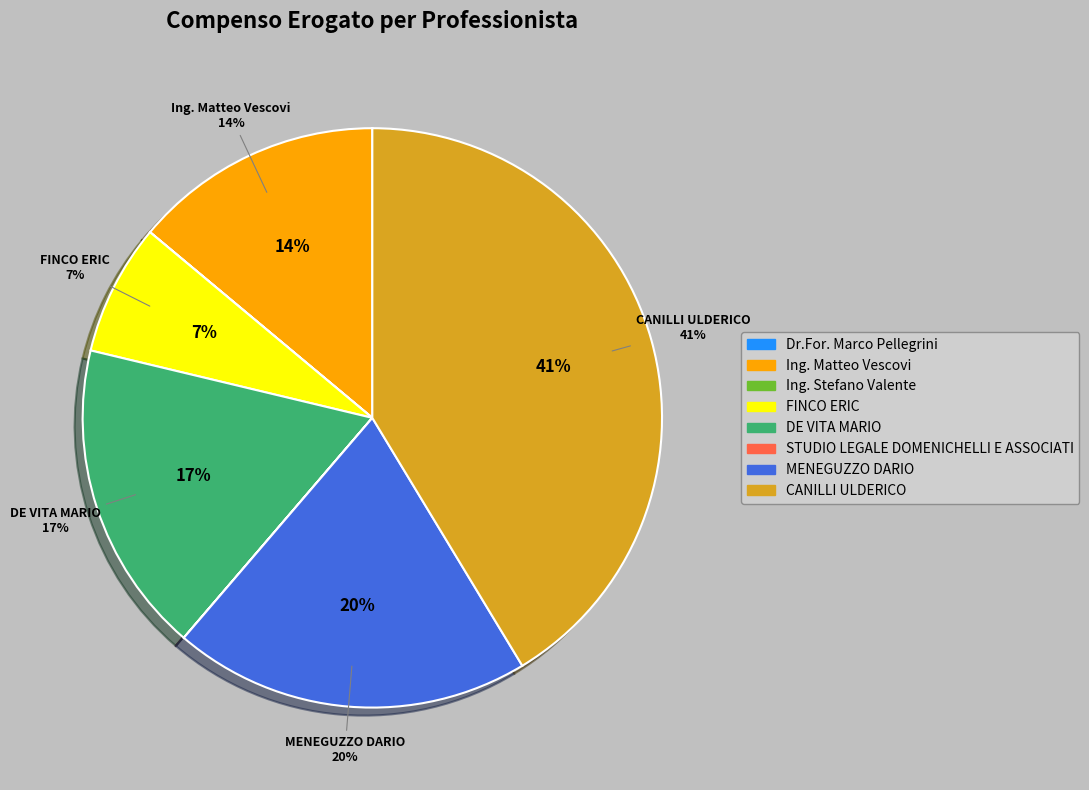

Which slice is the largest?

CANILLI ULDERICO